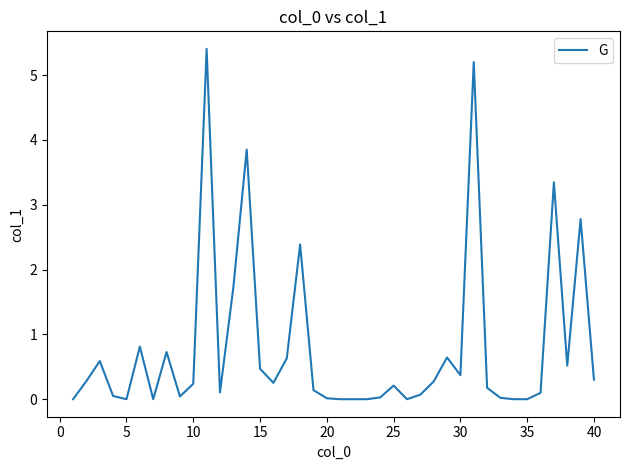

What is the difference between the maximum and minimum values?

5.4